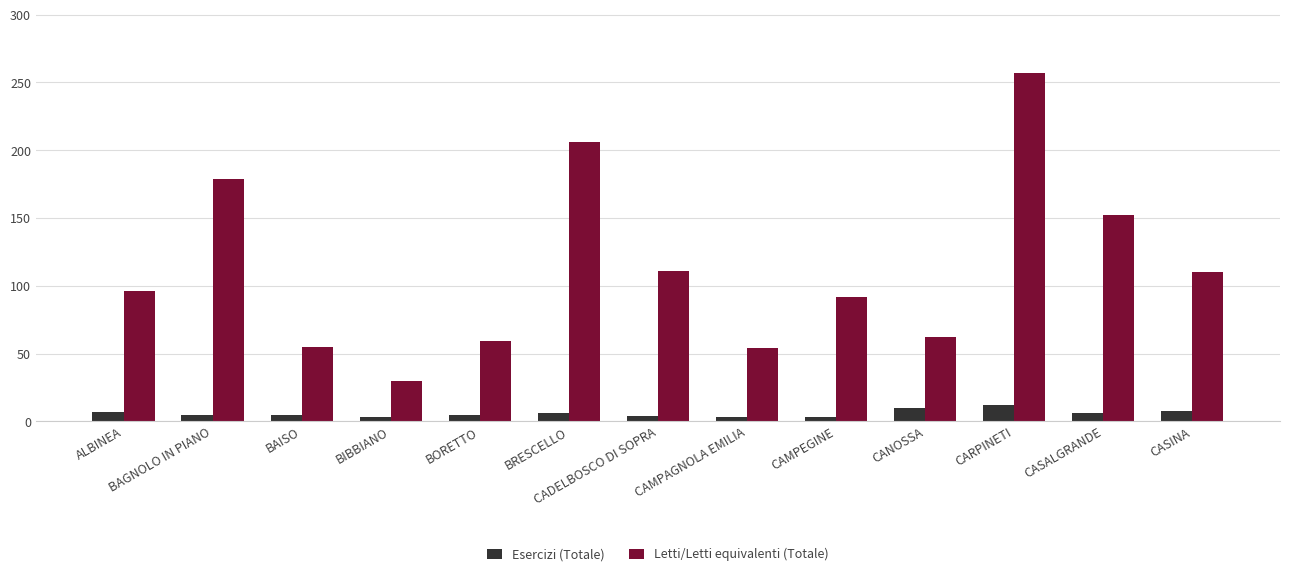

What position from the left is CADELBOSCO DI SOPRA?

7